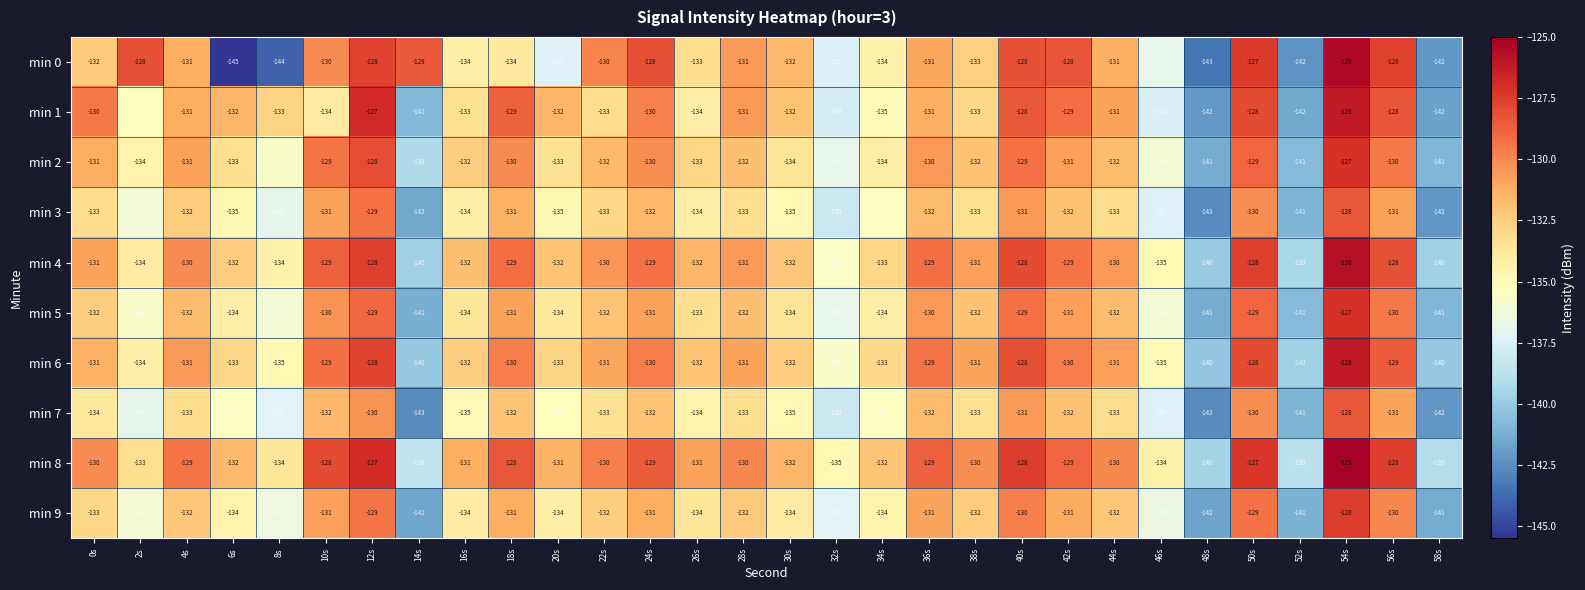

How many values in the min 5 series are below -132?

14